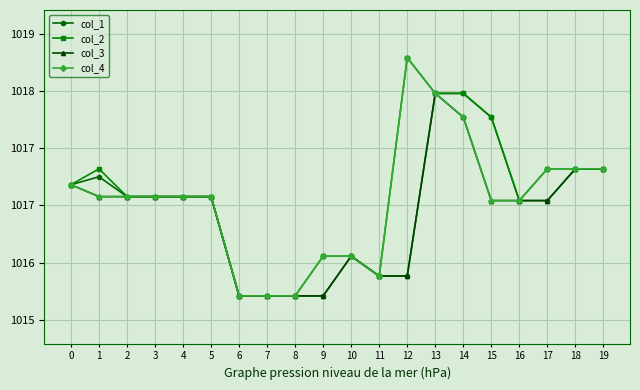

What is the difference between the maximum and minimum values in the col_4 series?

600